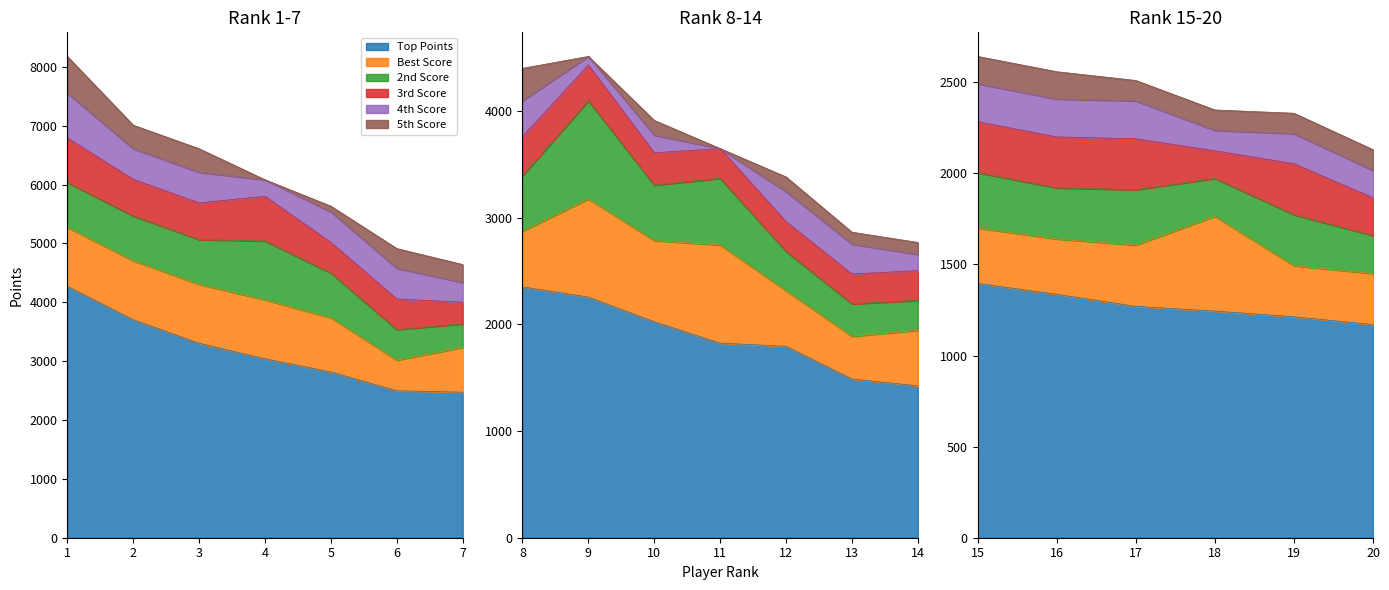

Reading left to right, list all the values displayed in this chart.

Top Points: 4272	3704	3304	3040	2816	2496	2472	2352	2256	2025	1824	1795	1488	1424	1396	1336	1270	1244	1213	1170
Best Score: 1000	1000	1000	1000	920	520	760	520	920	760	920	520	400	520	304	304	336	520	280	280
2nd Score: 760	760	760	1000	760	520	400	520	920	520	624	368	304	280	304	280	304	208	280	208
3rd Score: 760	624	624	760	520	520	368	368	336	304	280	280	280	280	280	280	280	152	280	208
4th Score: 760	520	520	280	520	520	336	336	80	165	0	280	280	152	208	208	208	112	165	150
5th Score: 624	400	400	0	96	336	304	304	0	138	0	139	112	112	150	150	112	112	112	114